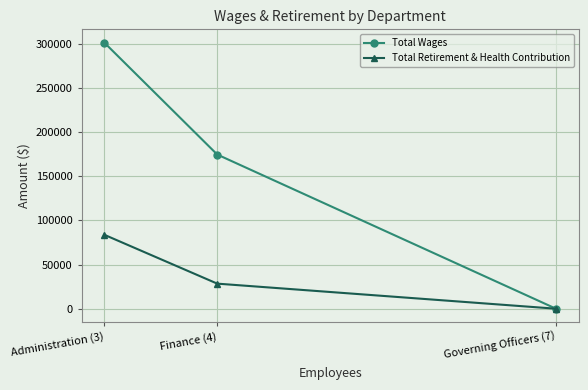

What is the total value across all series at Administration (3)?

385143